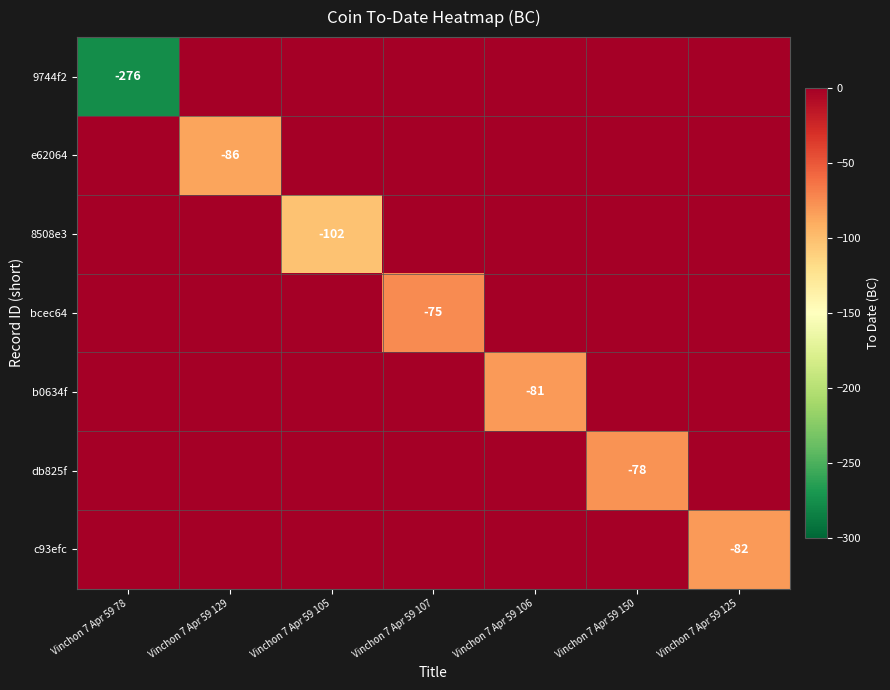

Count the number of categories in the chart.

7